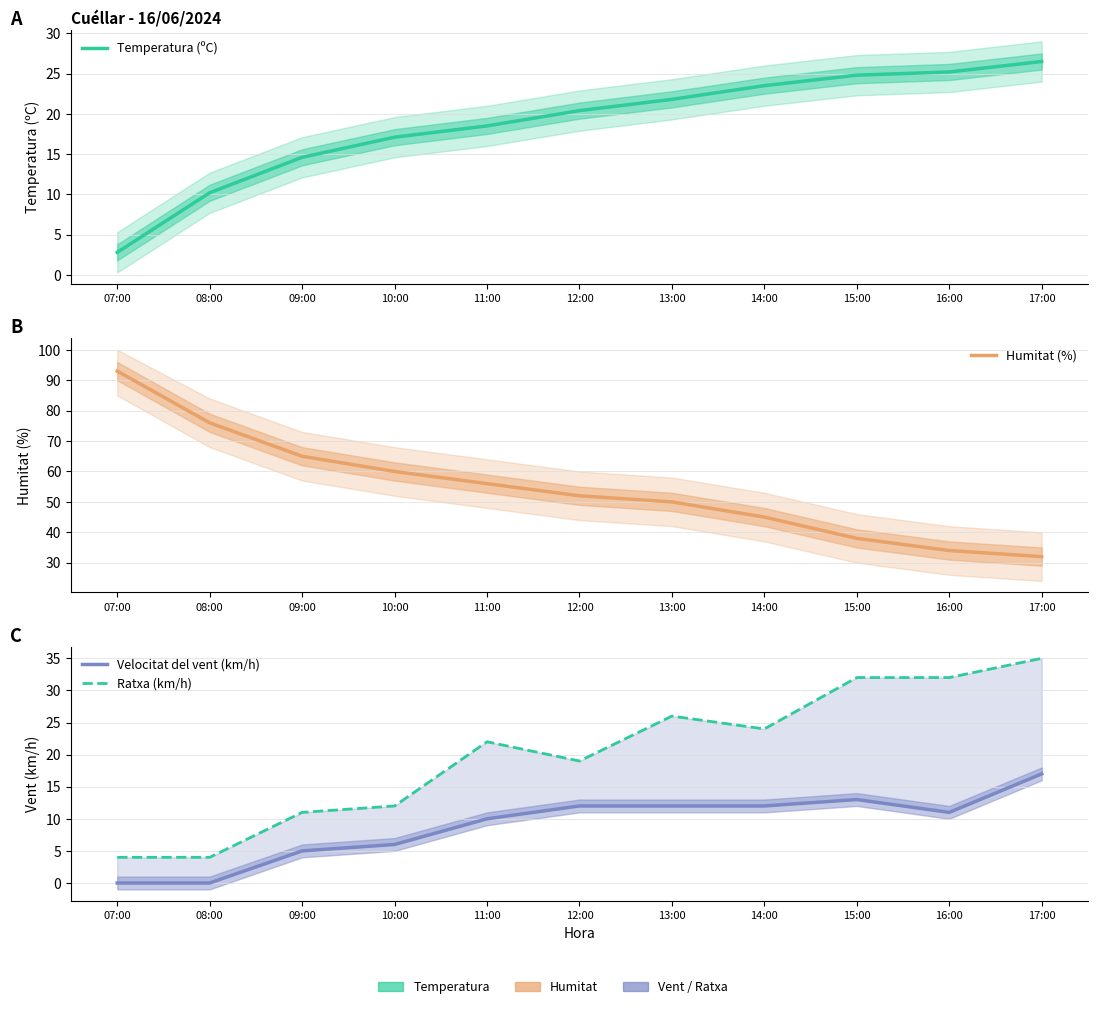

How many interior local valleys does the Ratxa (km/h) series have?

2